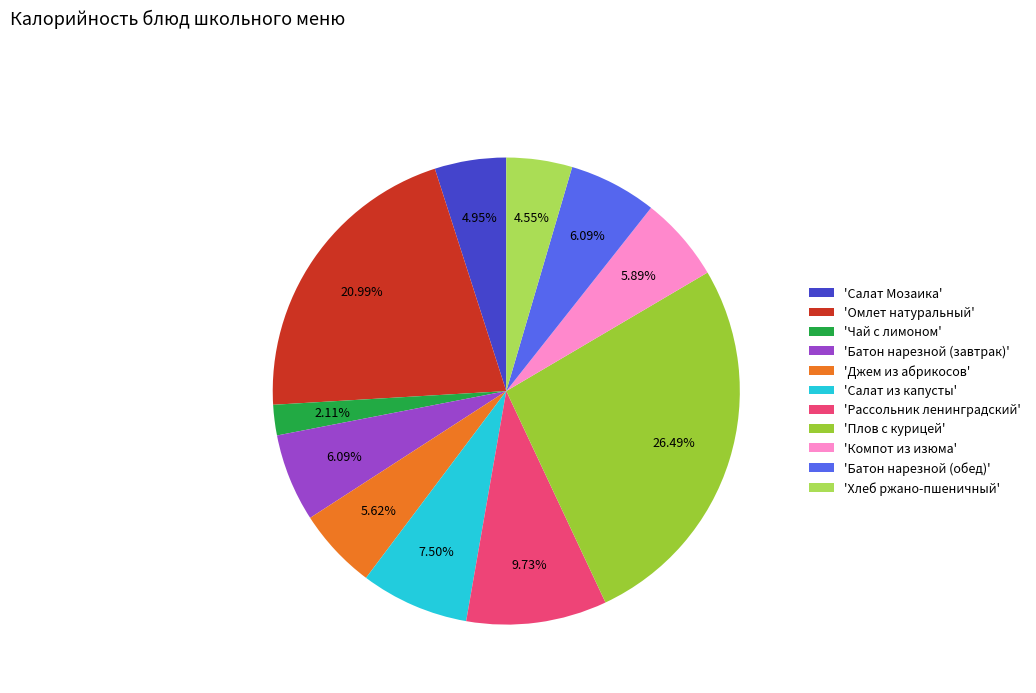

To the nearest percent, what is the difference between the largest and smallest slice percentages?

24%